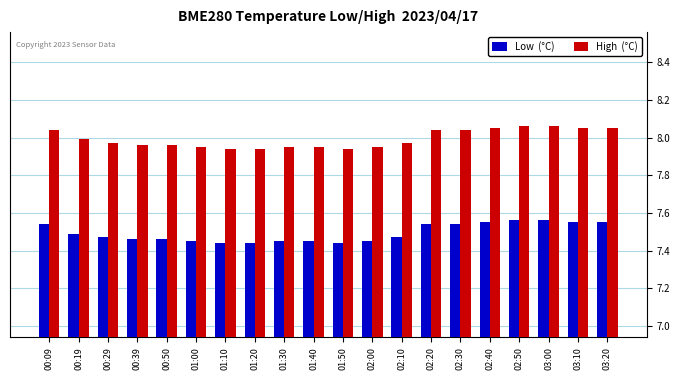

What is the spread (max minus min) of values at 03:10?

0.5